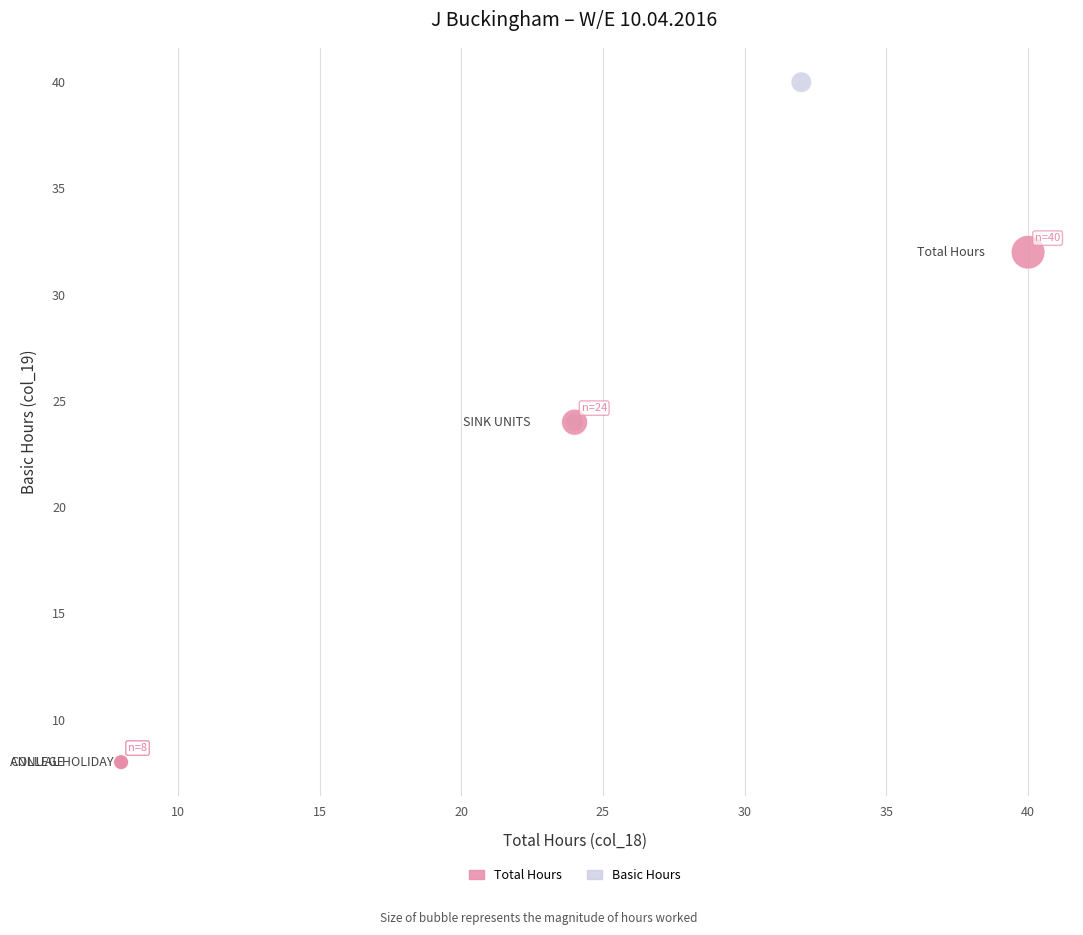

What are all the series names shown in the legend?

Total Hours, Basic Hours